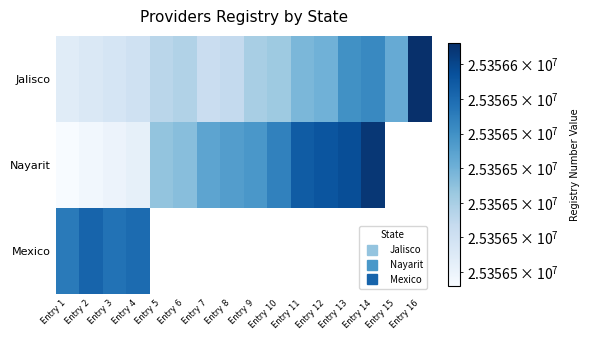

How many series are shown in this chart?

3